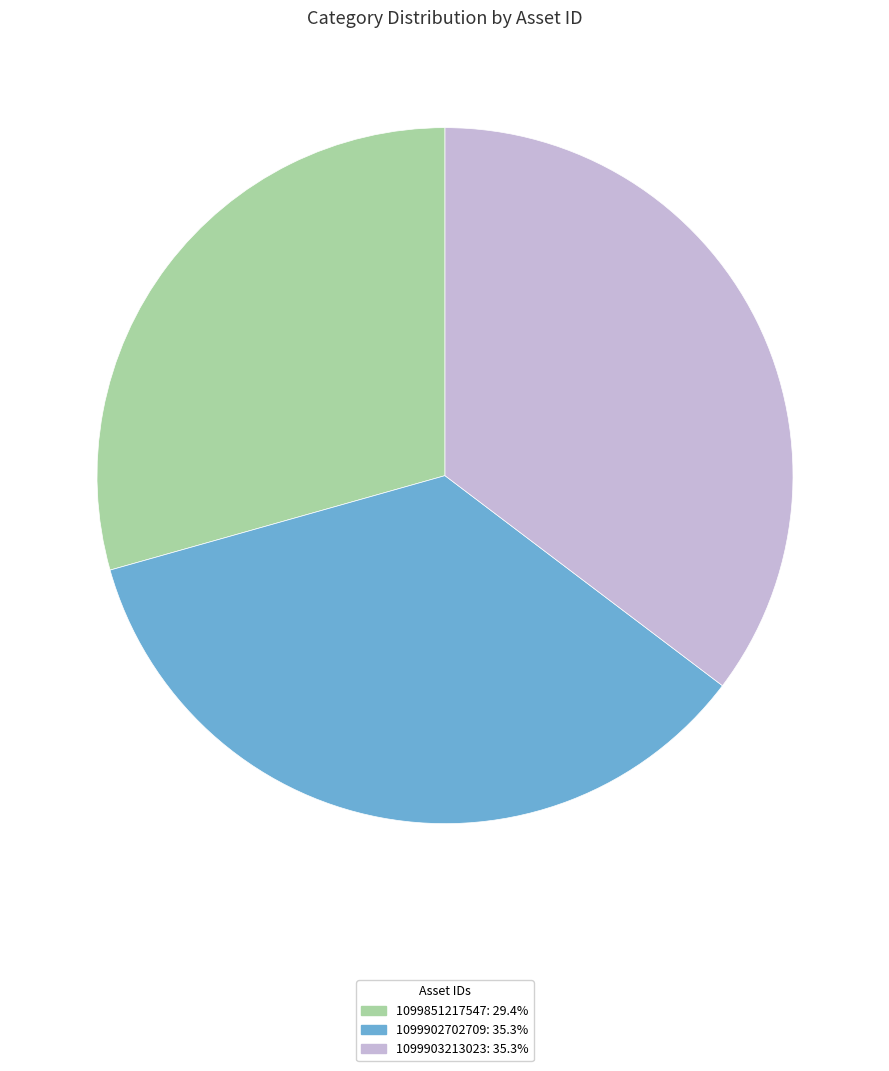

Approximately how many times larger is the value at 1099903213023: 35.3% compared to 1099851217547: 29.4%?

1.2